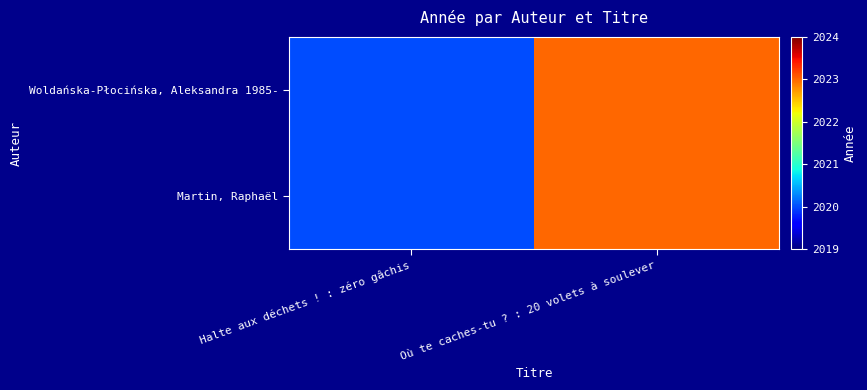

Reading left to right, extract all data points from this chart.

Woldańska-Płocińska, Aleksandra 1985-: Halte aux déchets ! : zéro gâchis=2020	Où te caches-tu ? : 20 volets à soulever=2023
Martin, Raphaël: Halte aux déchets ! : zéro gâchis=2020	Où te caches-tu ? : 20 volets à soulever=2023